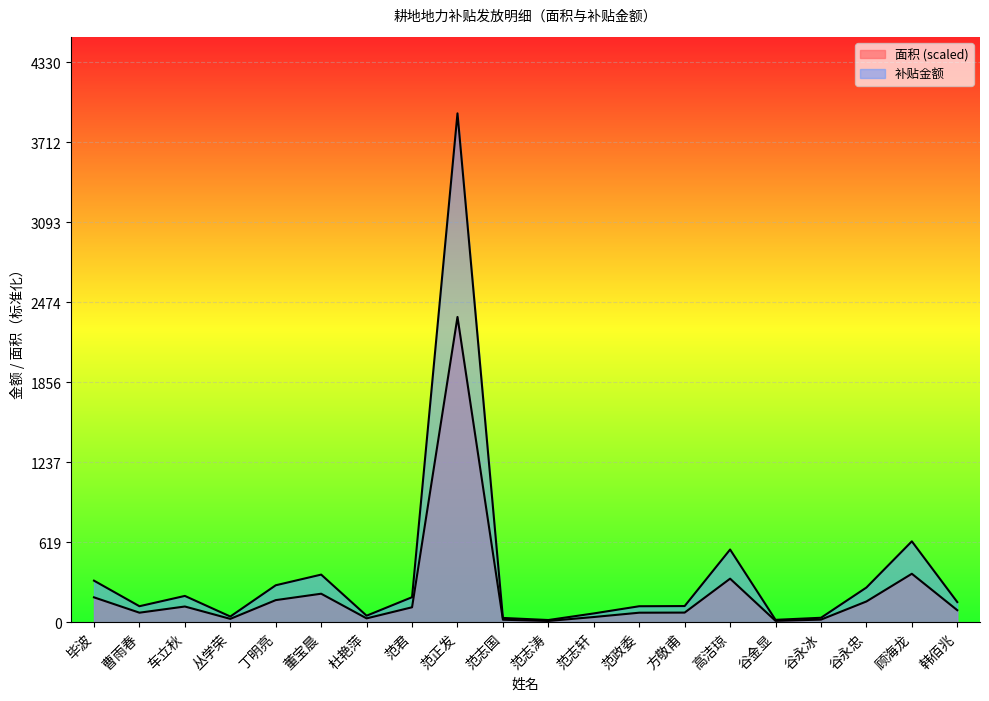

Between 方敬甫 and 韩佰兆, which series saw the biggest shift?

补贴金额